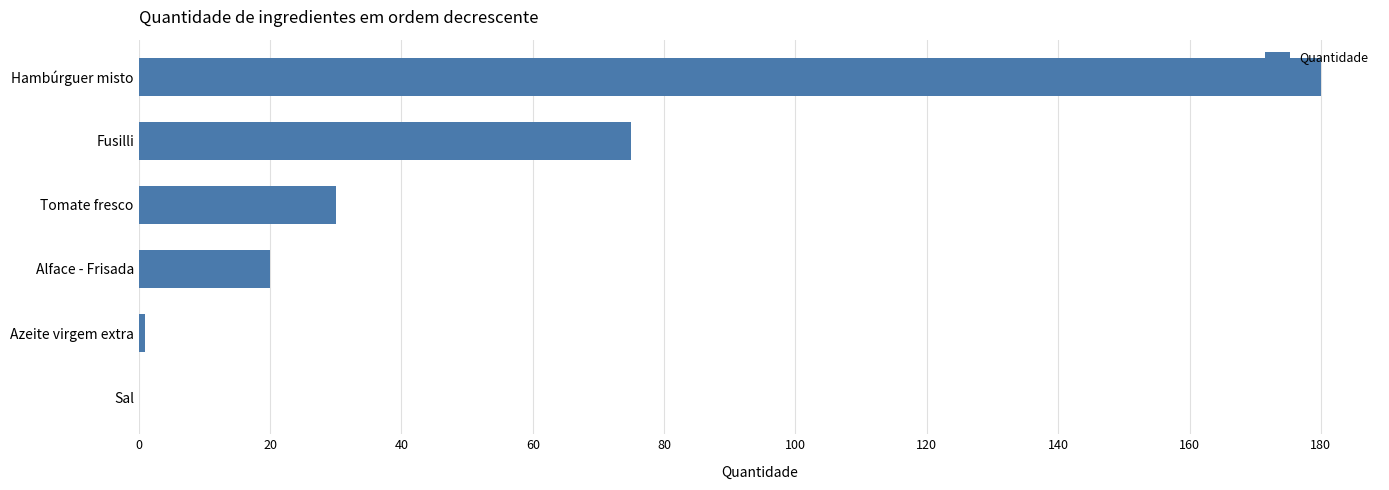

What is the maximum value shown in the chart?

180.0